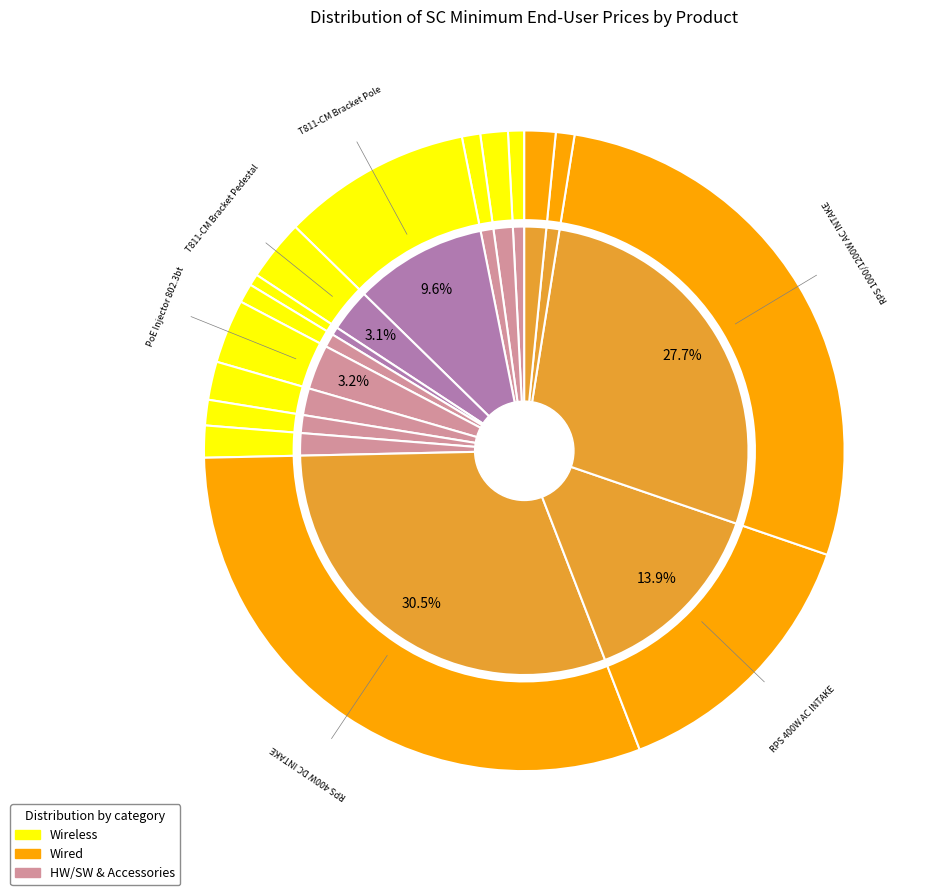

To the nearest percent, what is the difference between the largest and smallest slice percentages?

30%